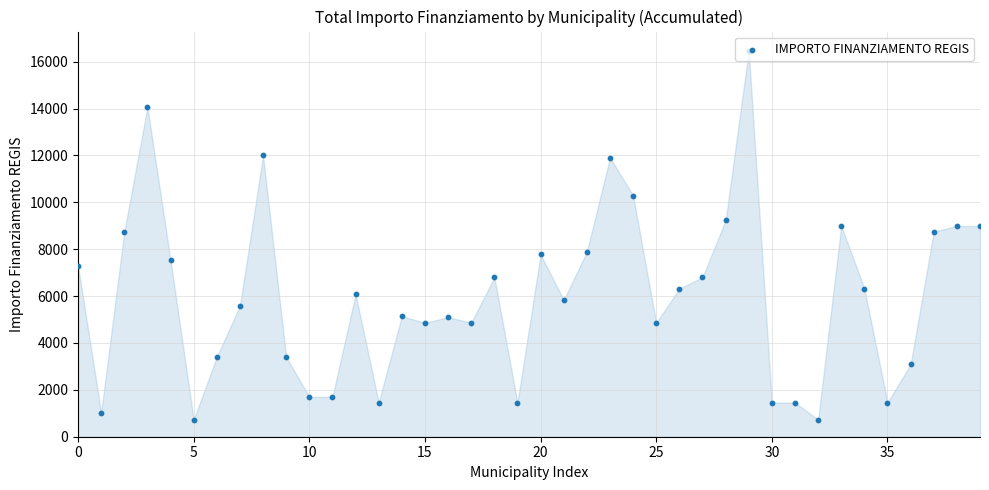

Which has a higher value, 16 or 19?

16